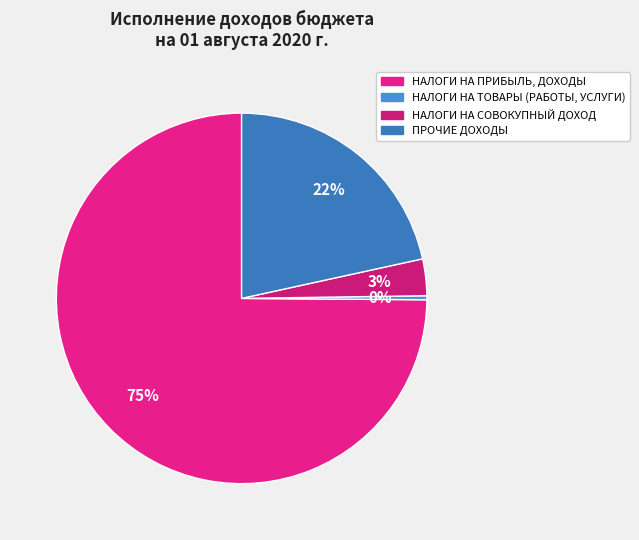

What is the smallest slice in the pie chart?

НАЛОГИ НА ТОВАРЫ (РАБОТЫ, УСЛУГИ)